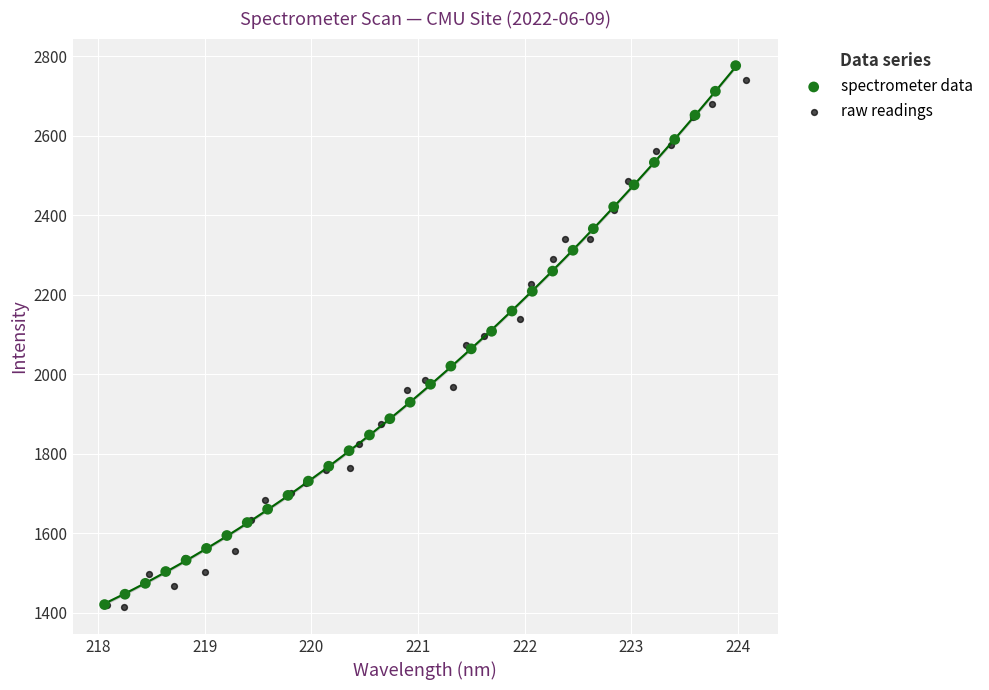

Which series has the largest Y range (max minus min)?

spectrometer data